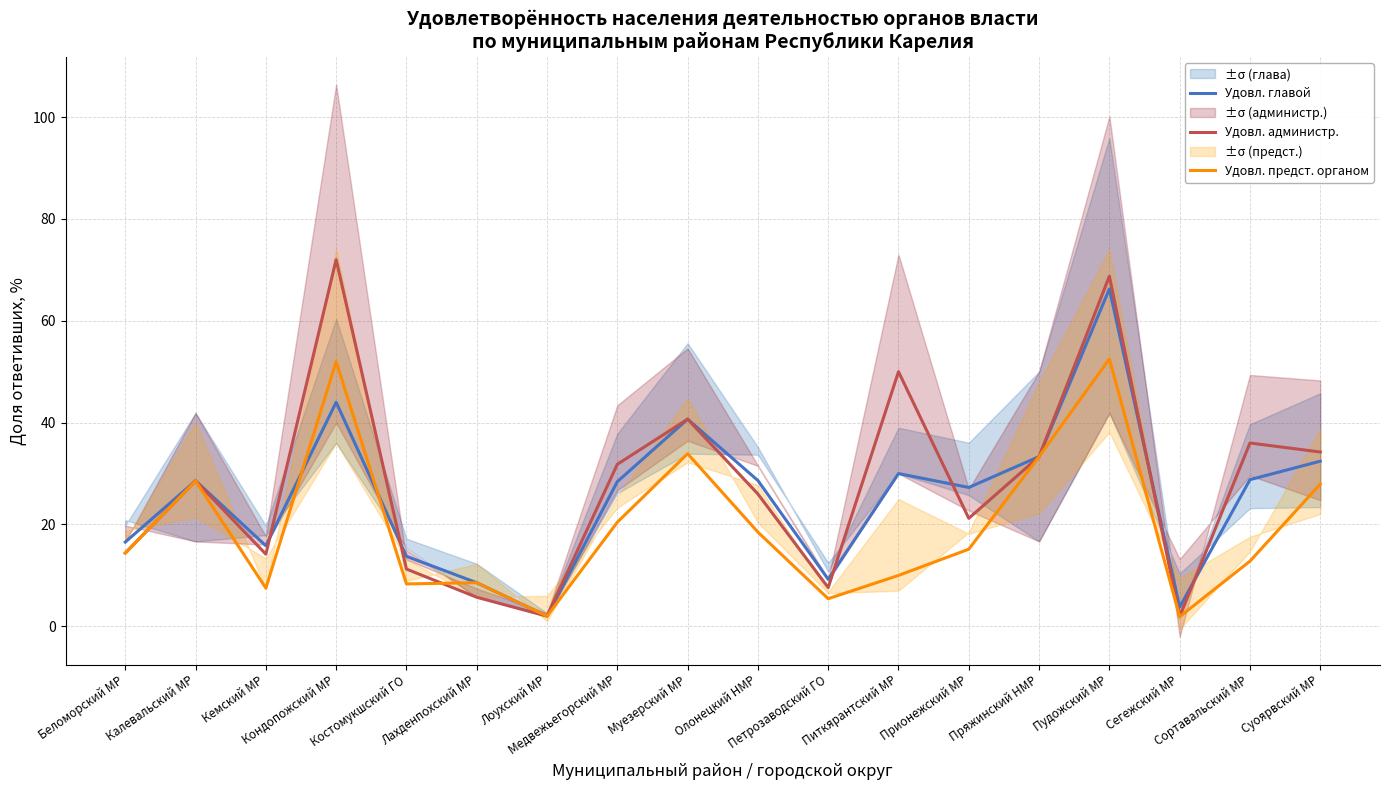

What is the value of the Удовл. главой point at the 14th from the left?

33.3